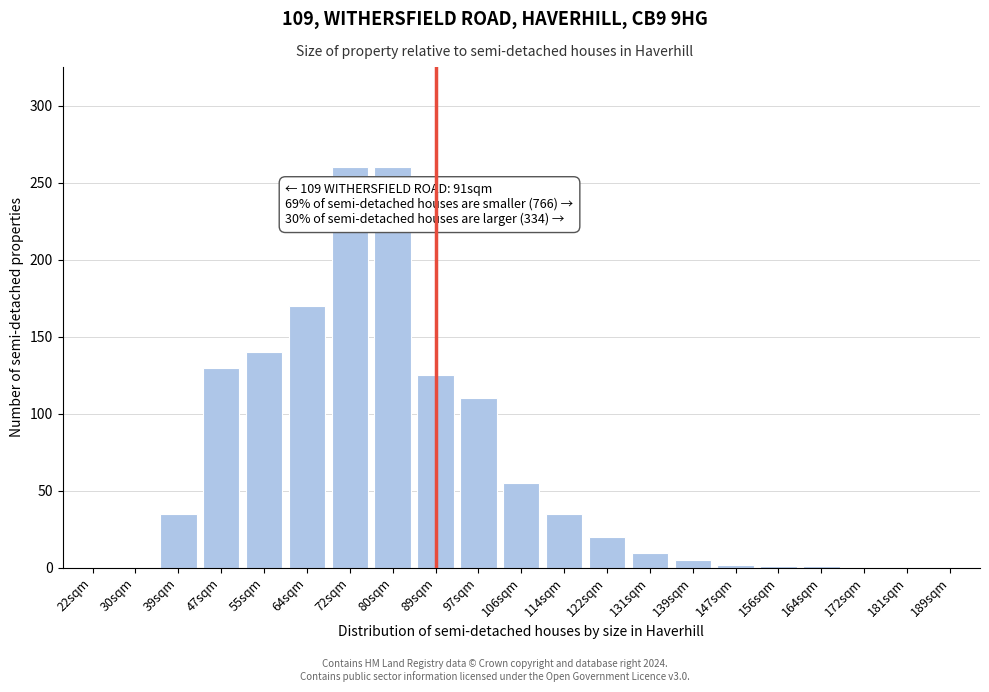

What is the change in value from 47sqm to 72sqm?

+130